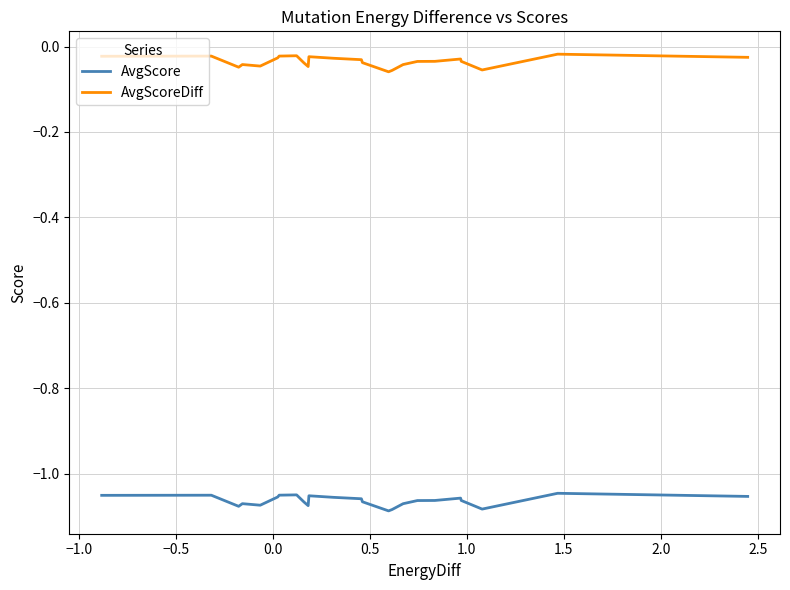

True or false: AvgScoreDiff and AvgScore intersect in this chart.

False